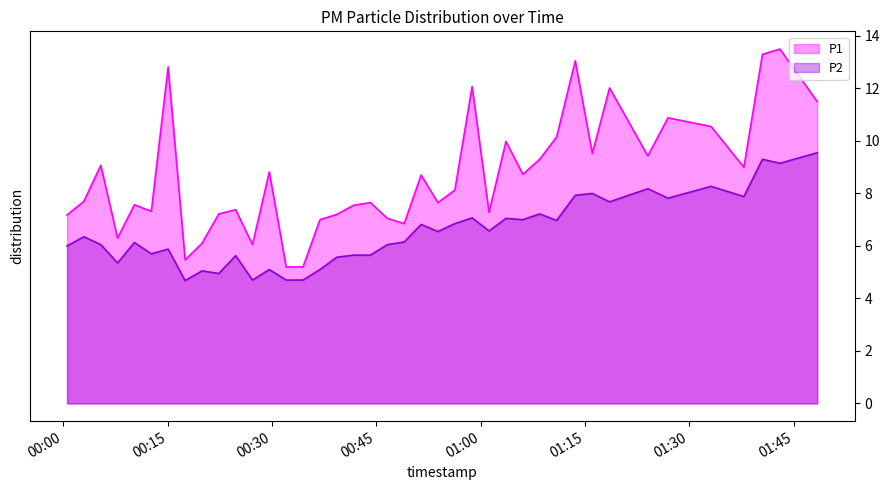

How many interior local valleys does the P1 series have?

11